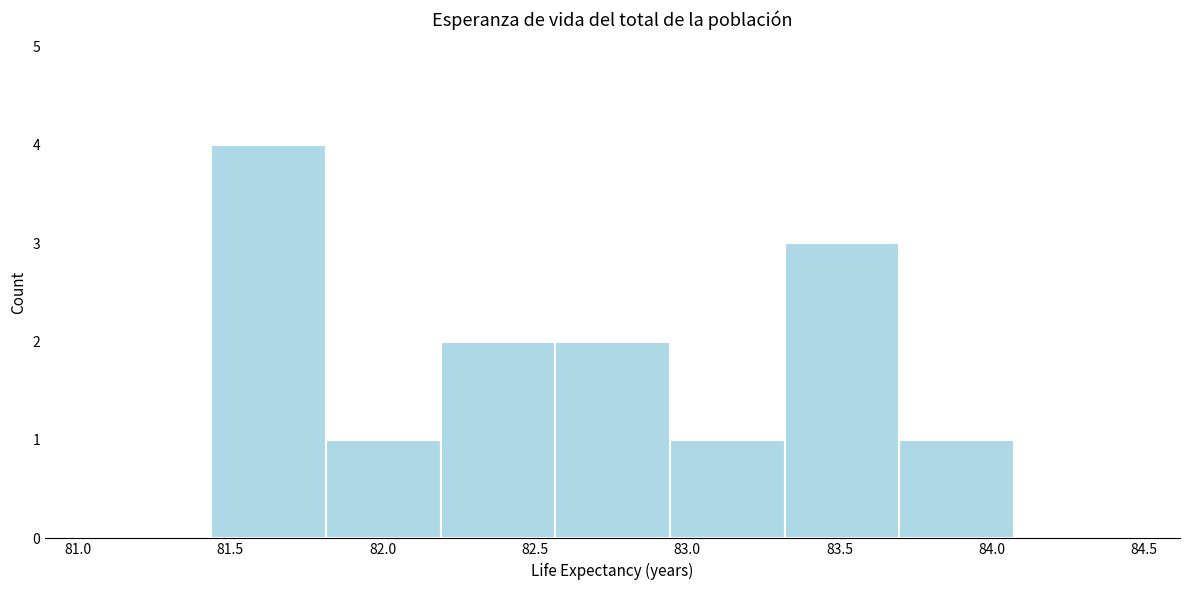

Reading left to right, transcribe this chart: for each bar, give the range it covers on the x-axis and its height. Neither the bar edges nor the heights are printed on the chart, so give them approximately, as read against the axes.

81.05 to 81.45: 0
81.45 to 81.80: 4
81.80 to 82.20: 1
82.20 to 82.55: 2
82.55 to 82.95: 2
82.95 to 83.30: 1
83.30 to 83.70: 3
83.70 to 84.05: 1
84.05 to 84.45: 0